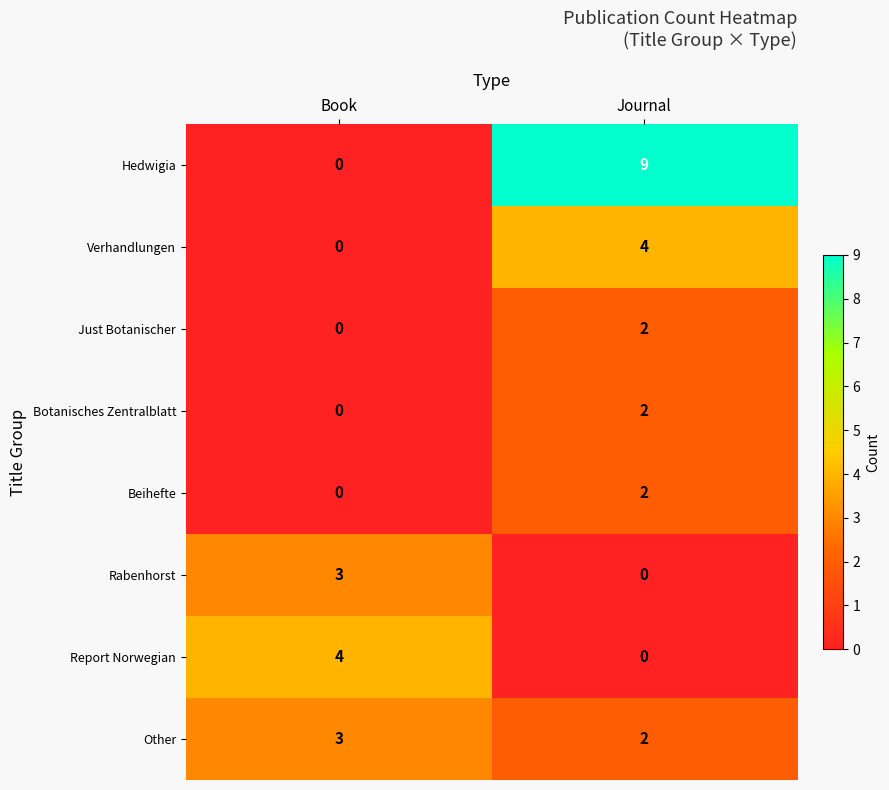

Is it true that Botanisches Zentralblatt equals 2 at Journal?

True